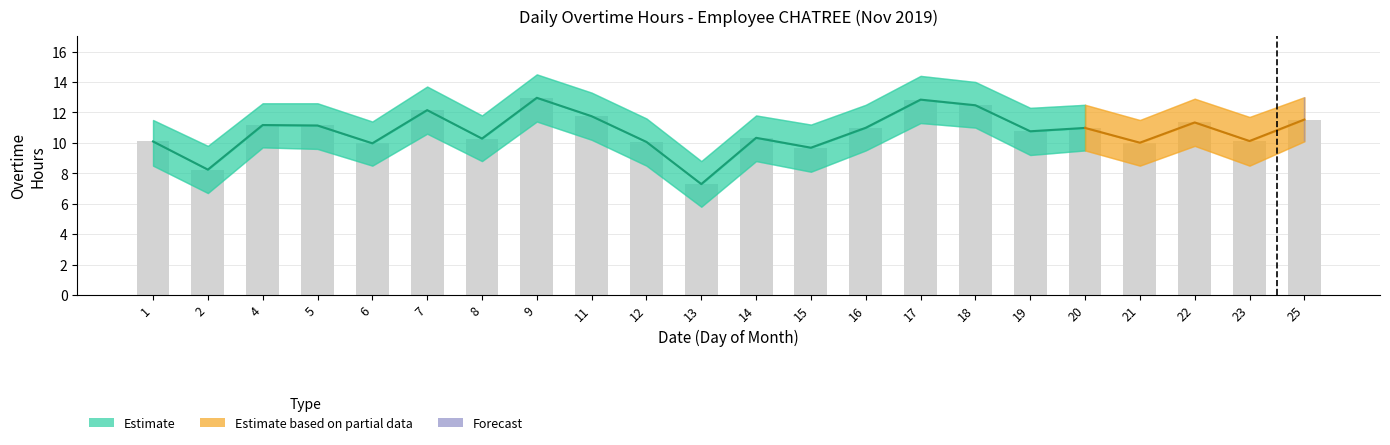

At how many categories does at least one series exceed 12?

12